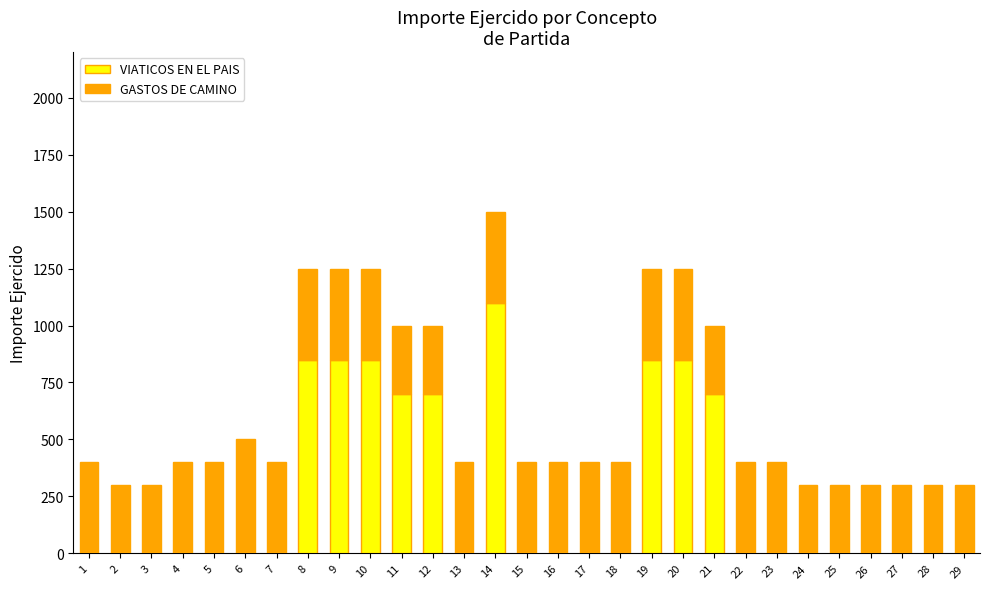

At which category is the sum across all series the highest?

14